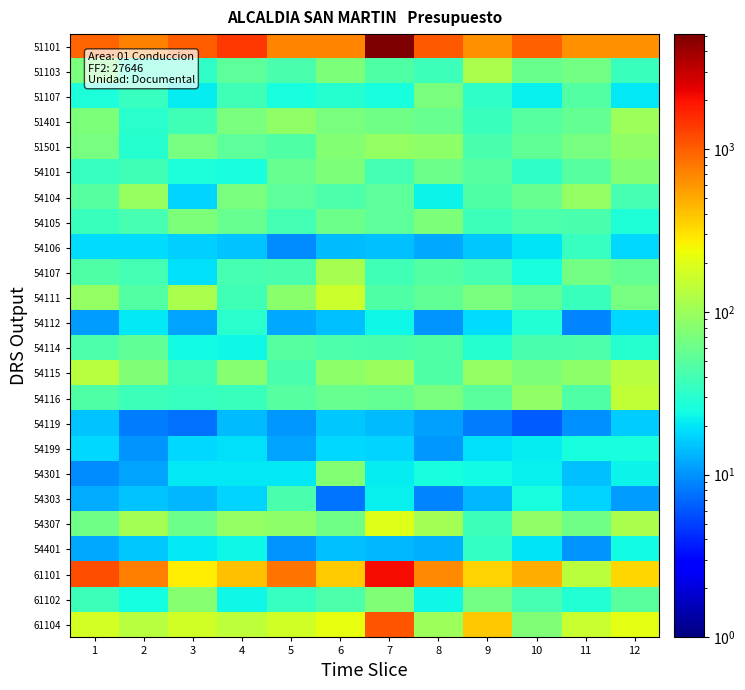

At which category does the chart reach its peak across all series?

7